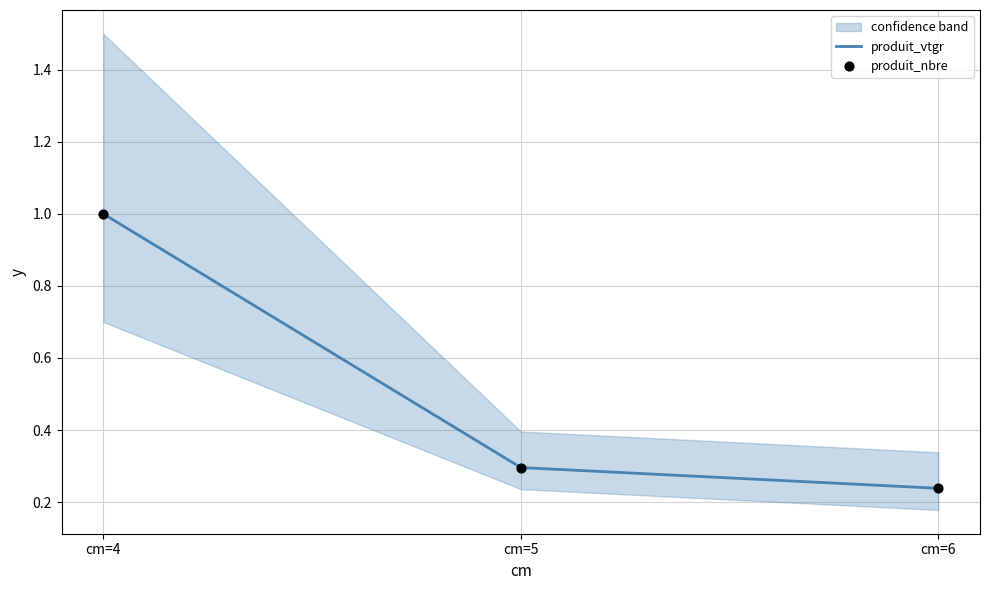

At which category is the sum across all series the highest?

cm=4